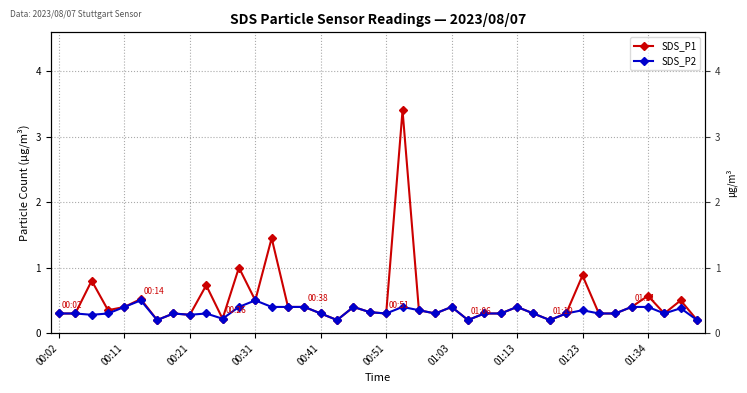

How many lines are shown in the chart?

2